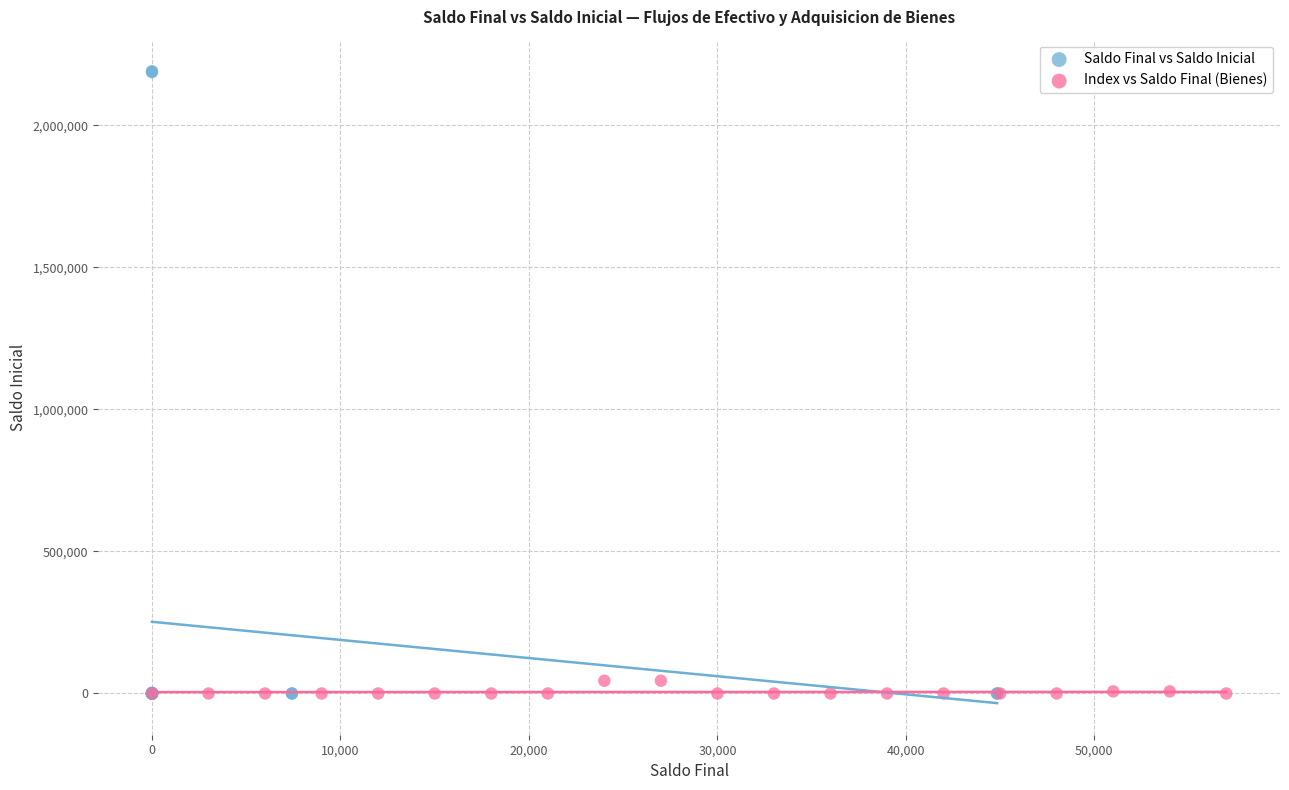

Which series has the largest Y range (max minus min)?

Saldo Final vs Saldo Inicial